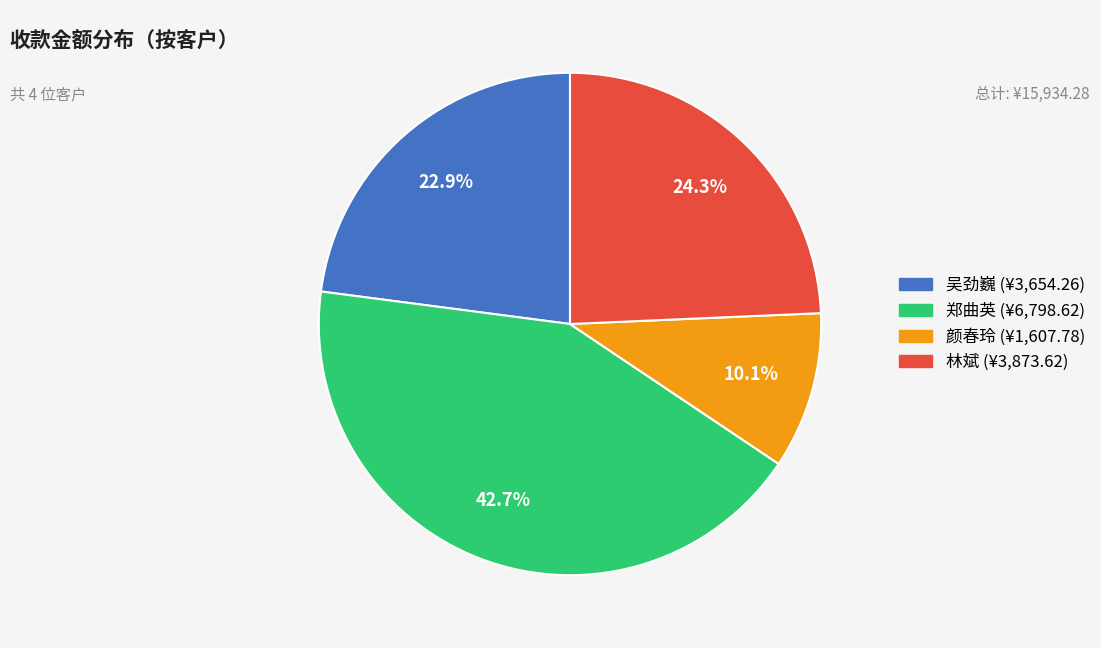

Is the sum of 林斌 and 颜春玲 greater than half?

No